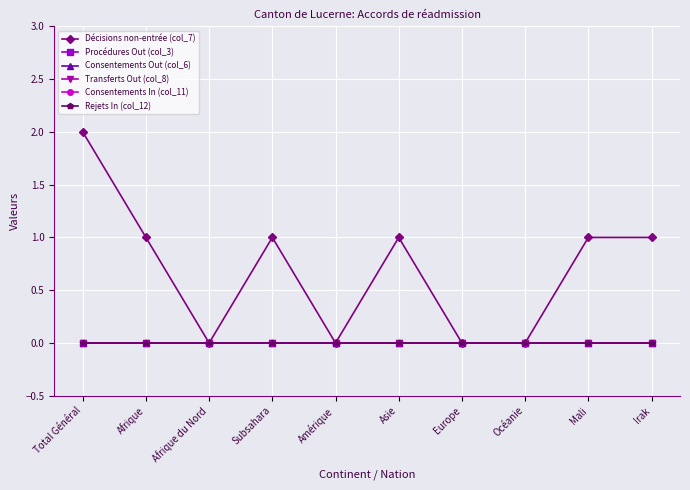

Is this an area chart (filled region under the line)?

No